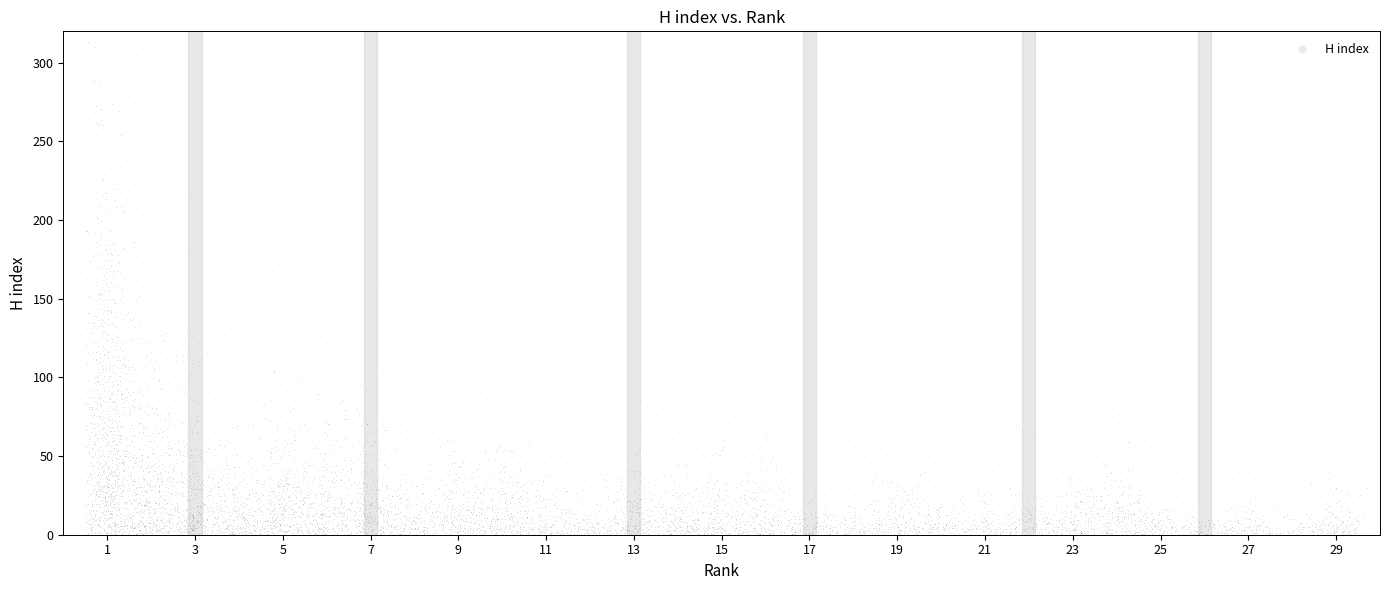

What is the range of Y values (max minus min)?

317.1